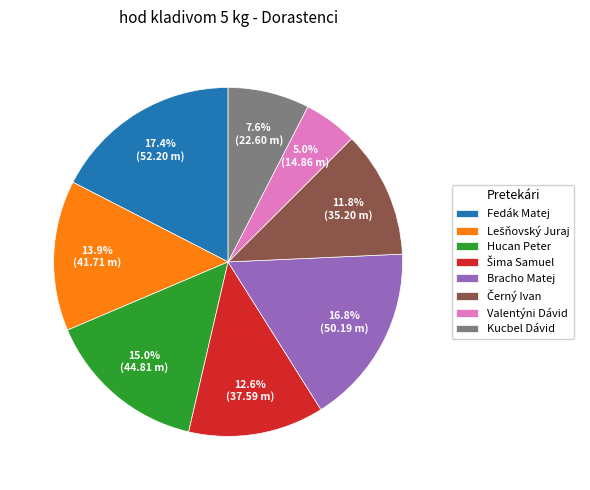

Is Kucbel Dávid the majority of the pie?

No